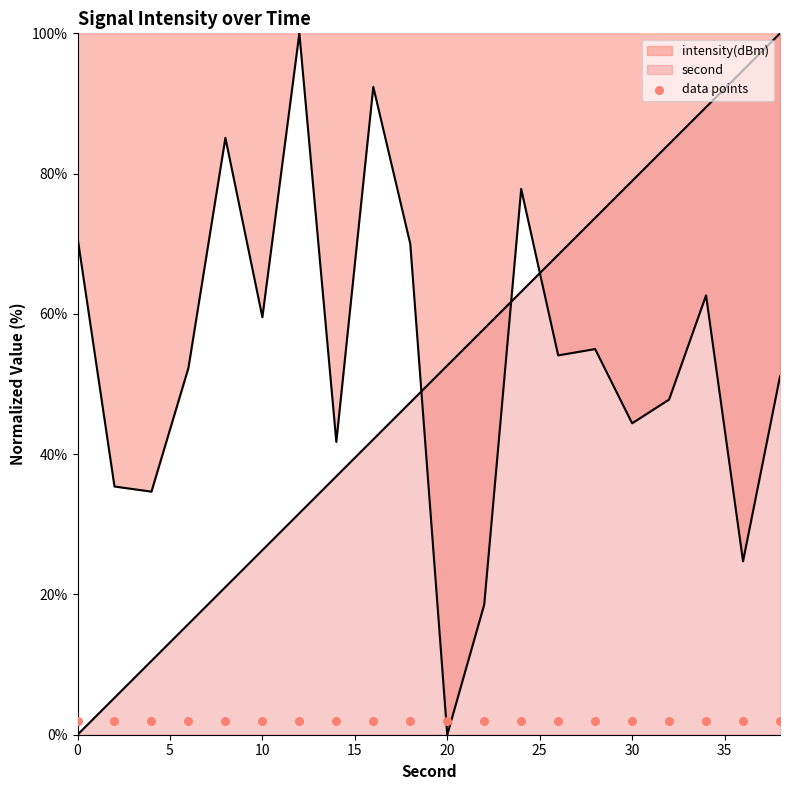

Which series reaches the maximum Y coordinate?

second